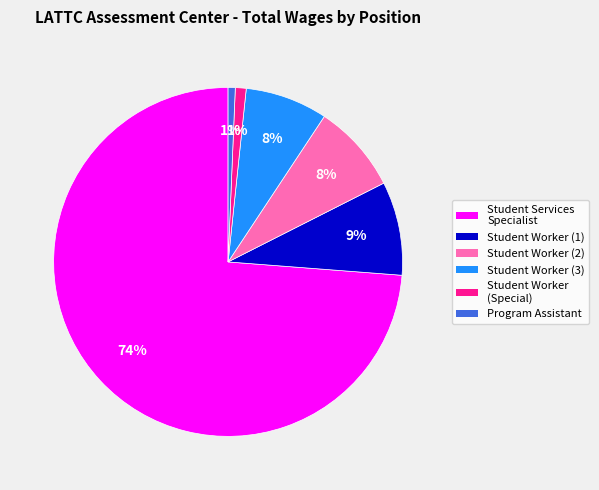

Is there a majority slice in this chart?

Yes